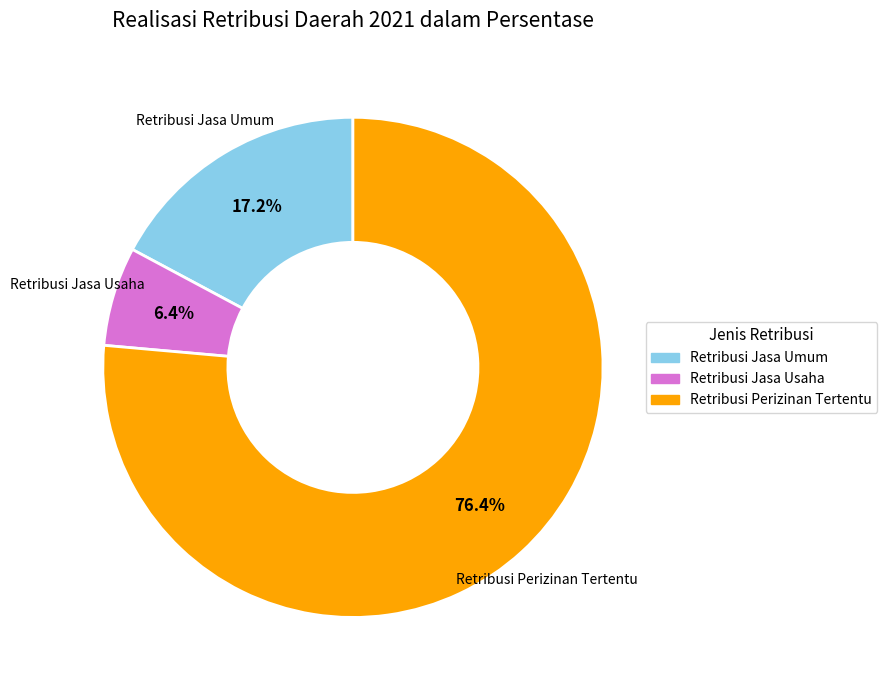

How many slices are in this pie chart?

3